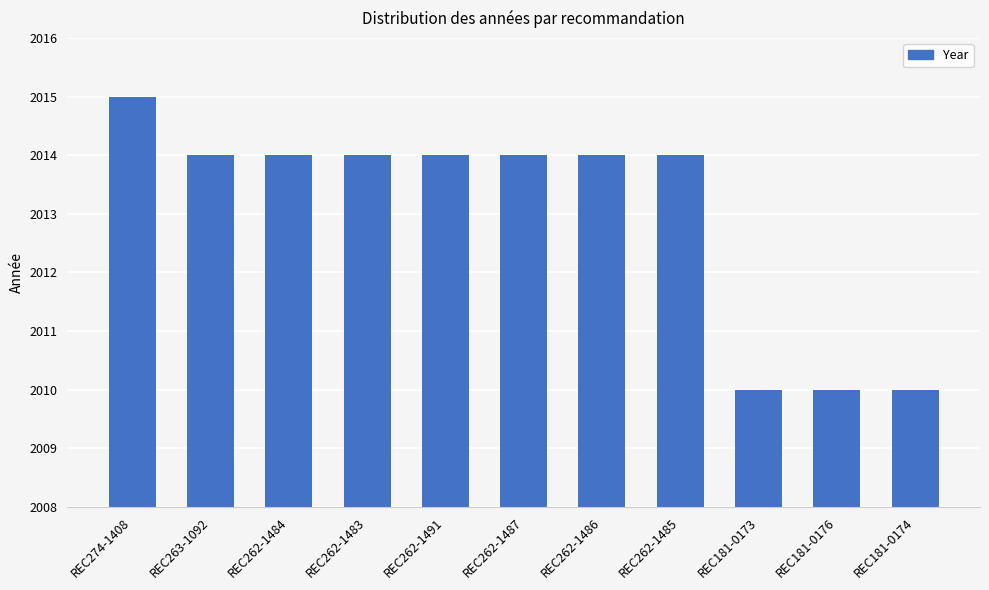

How many values are between 2010 and 2014?

10